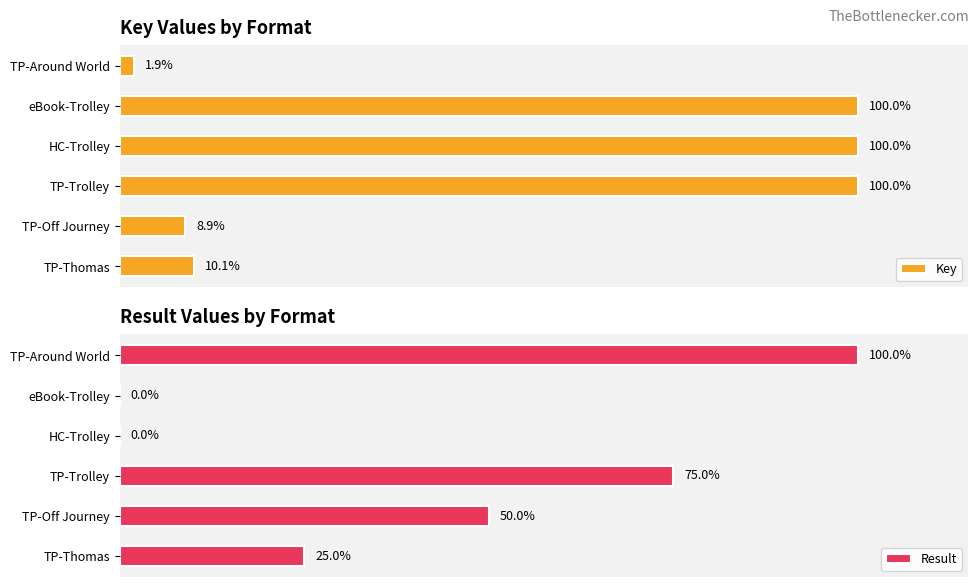

Where is Key nearest to the value 50?

TP-Thomas